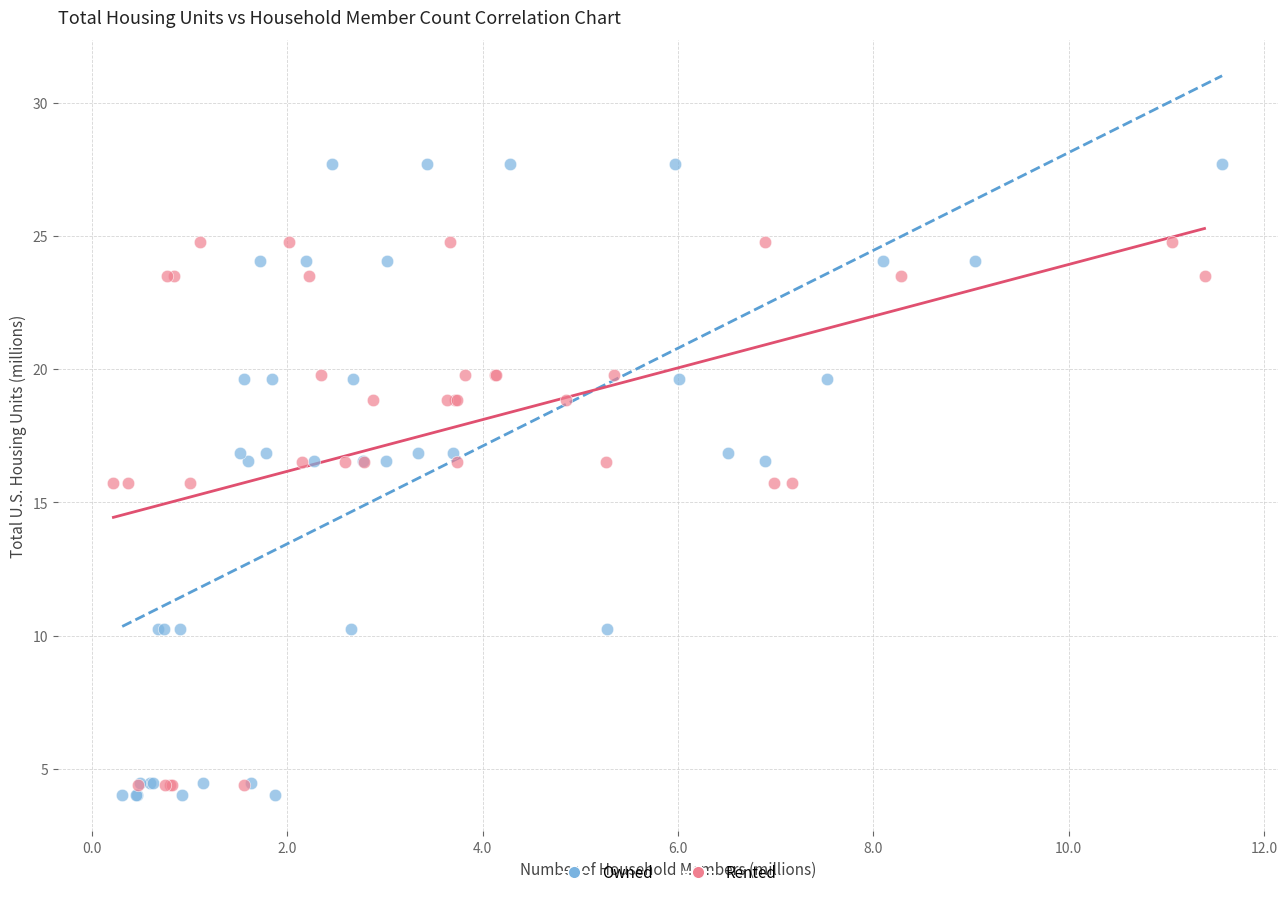

Which series contains the highest Y value?

Owned